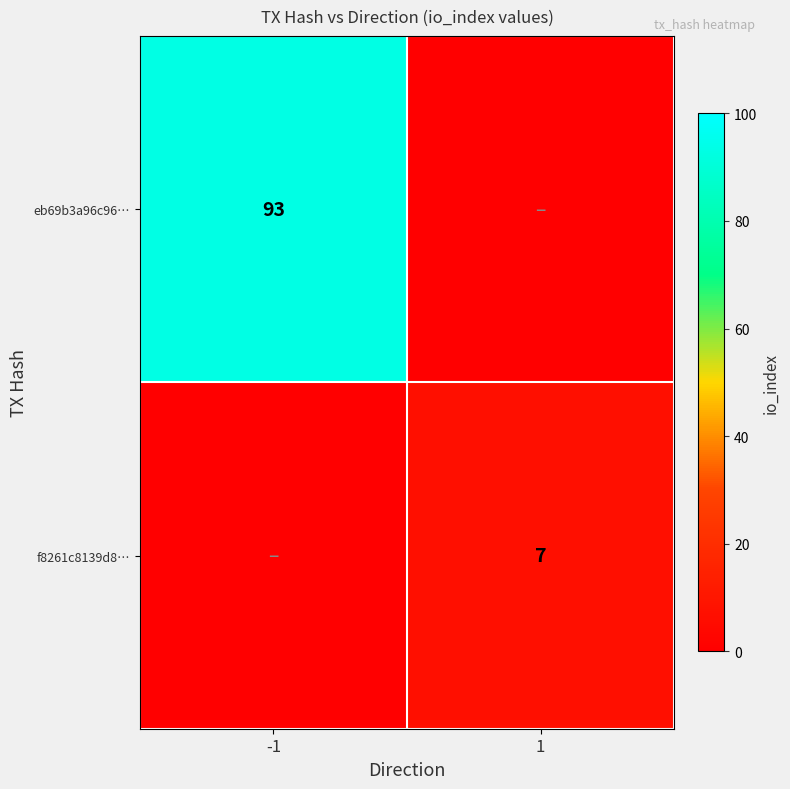

At which category is the sum across all series the highest?

-1